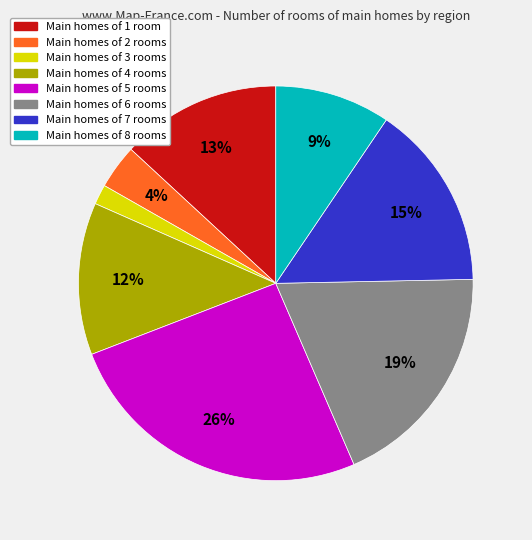

To the nearest percent, what is the average slice percentage?

12%